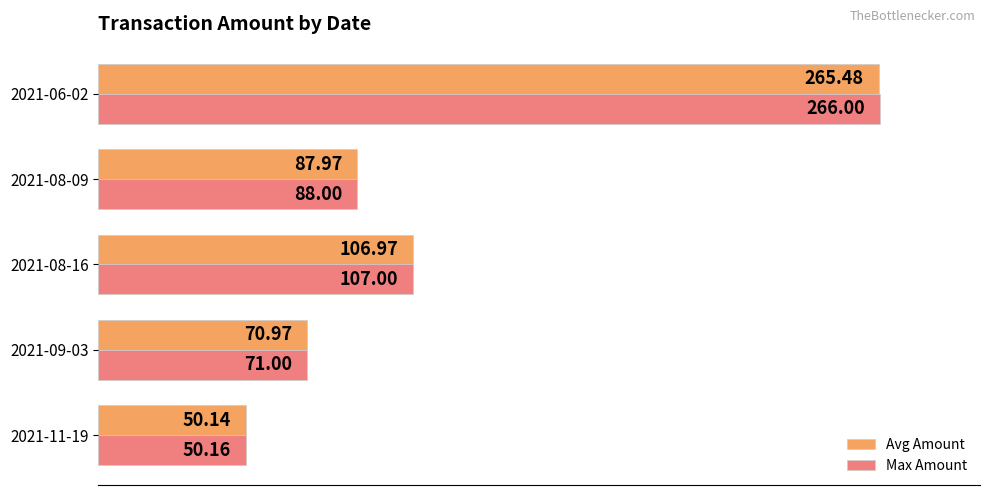

At 2021-09-03, list the series in order from smallest to largest.

Avg Amount, Max Amount